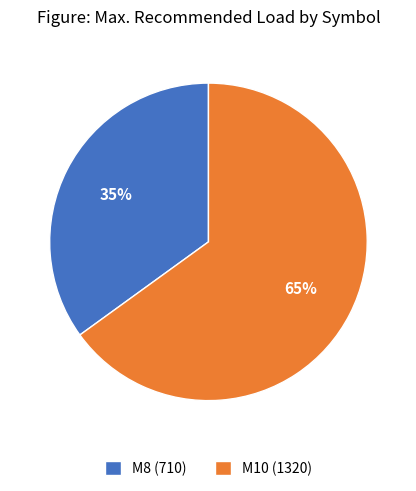

What percentage is the M8 (710) slice, to the nearest percent?

35%